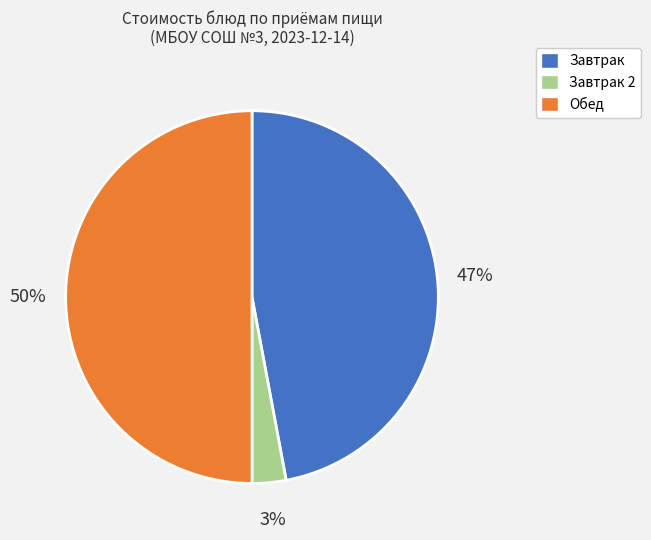

To the nearest percent, what is the average slice percentage?

33%